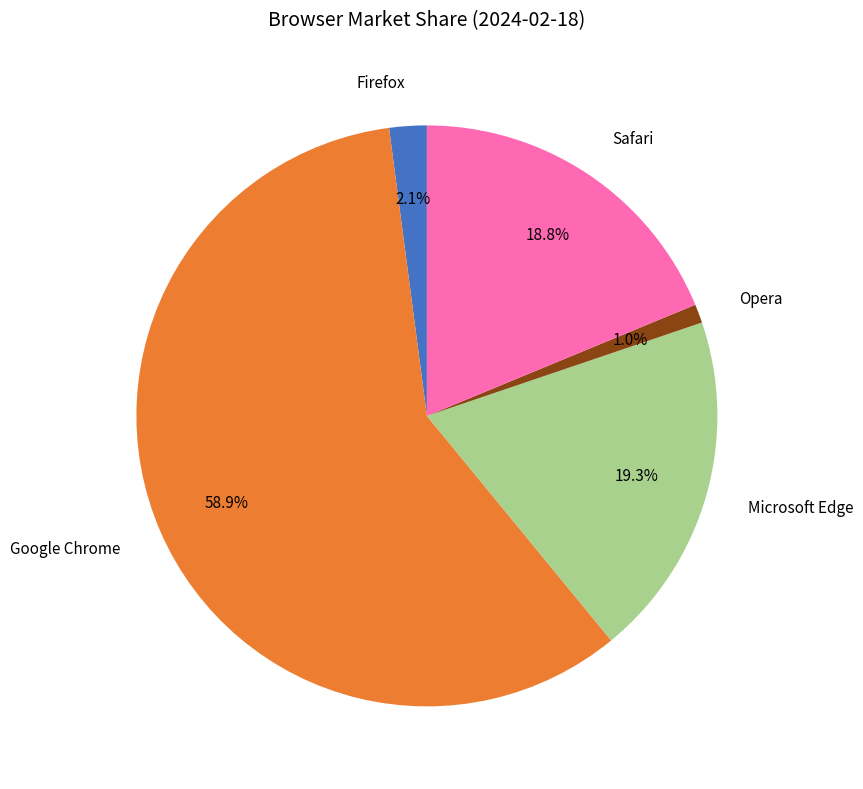

What is the total percentage of Safari and Opera?

19.8%